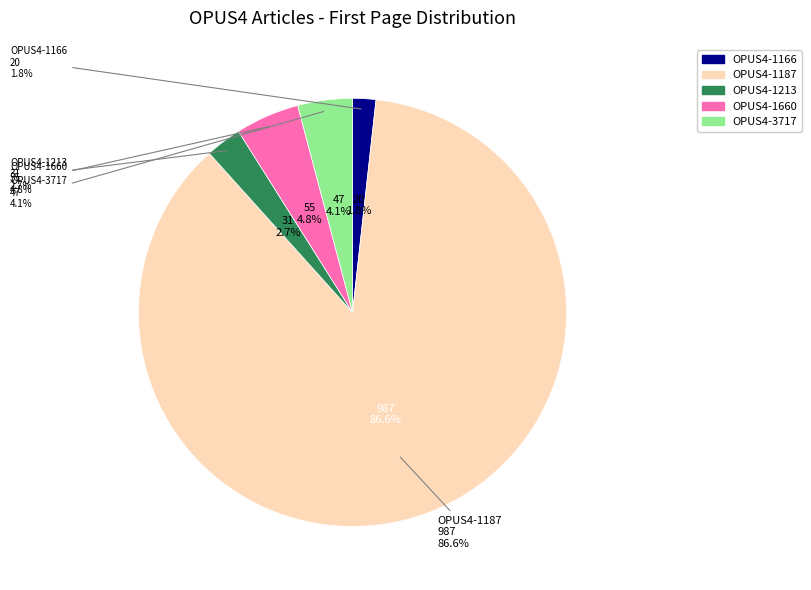

Which category has the smallest portion of the pie?

OPUS4-1166